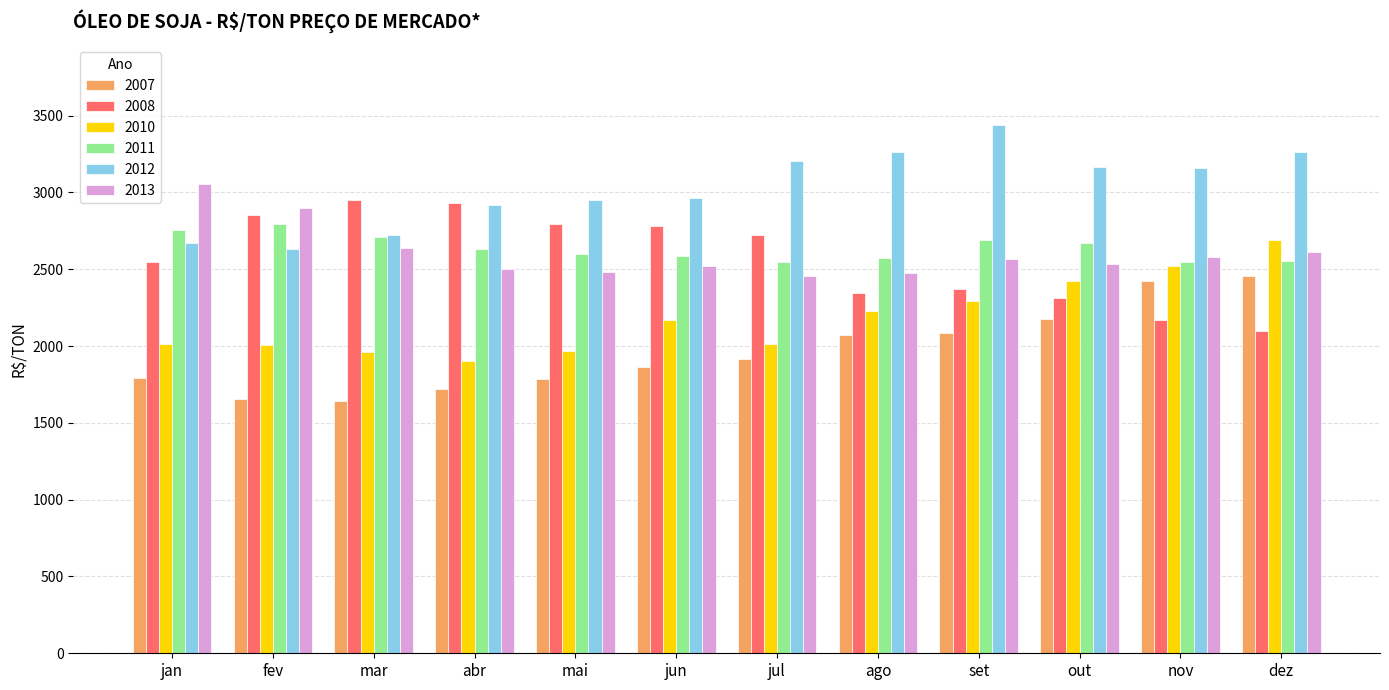

Which series changed the most between mar and out?

2008